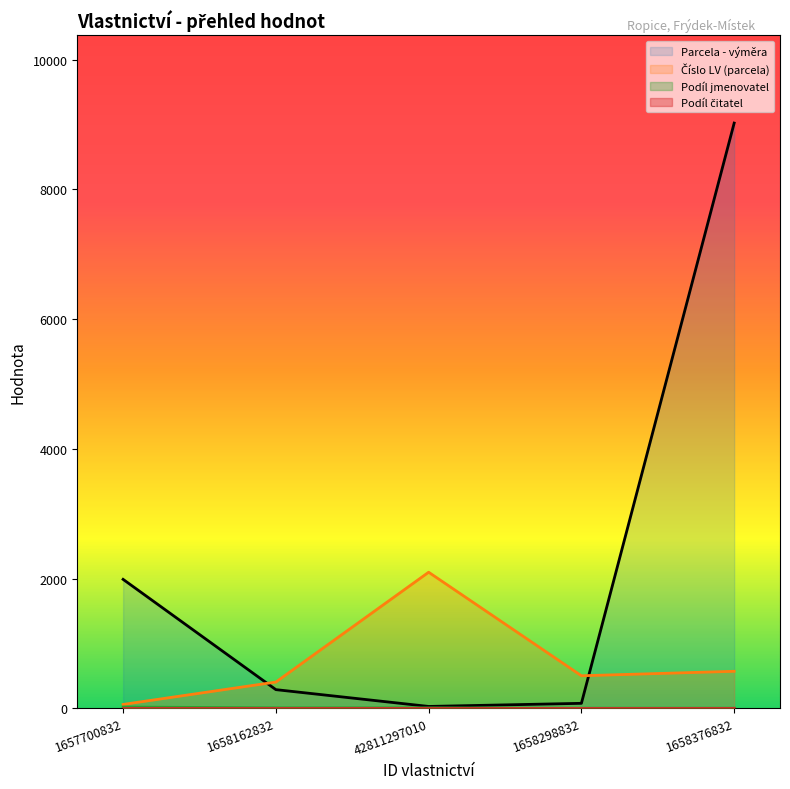

Rank the series by their maximum value, from lowest to highest.

Podíl jmenovatel, Číslo LV (parcela), Parcela - výměra